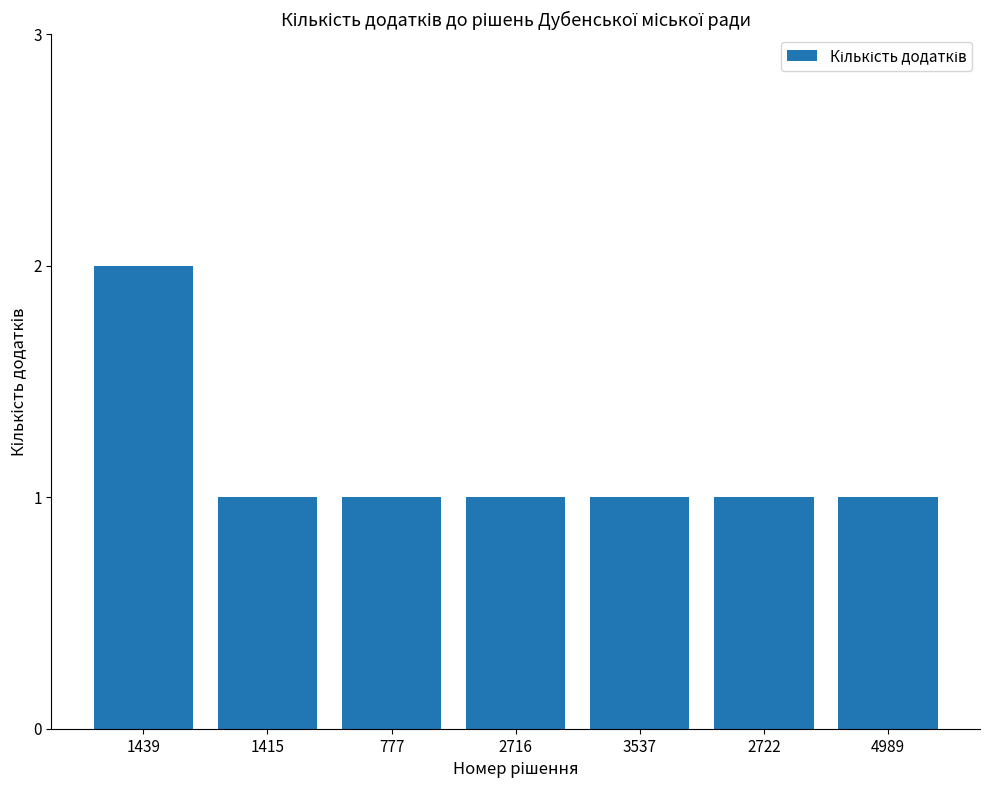

Between 4989 and 1439, which is larger?

1439